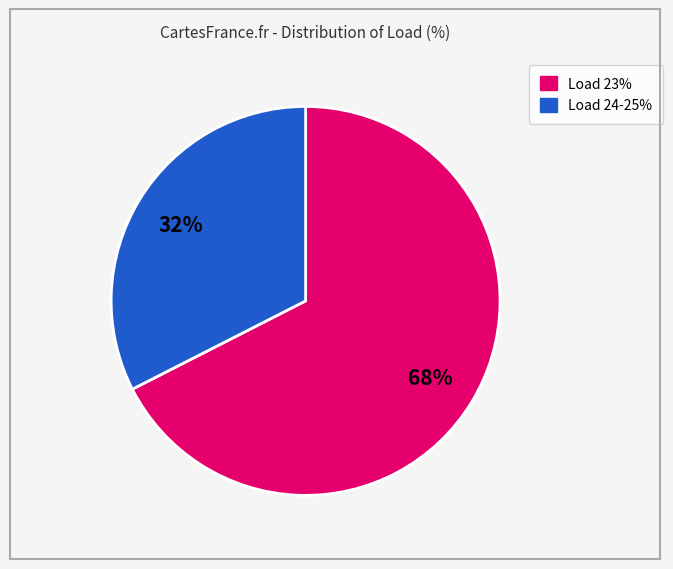

Does any single category account for the majority?

Yes